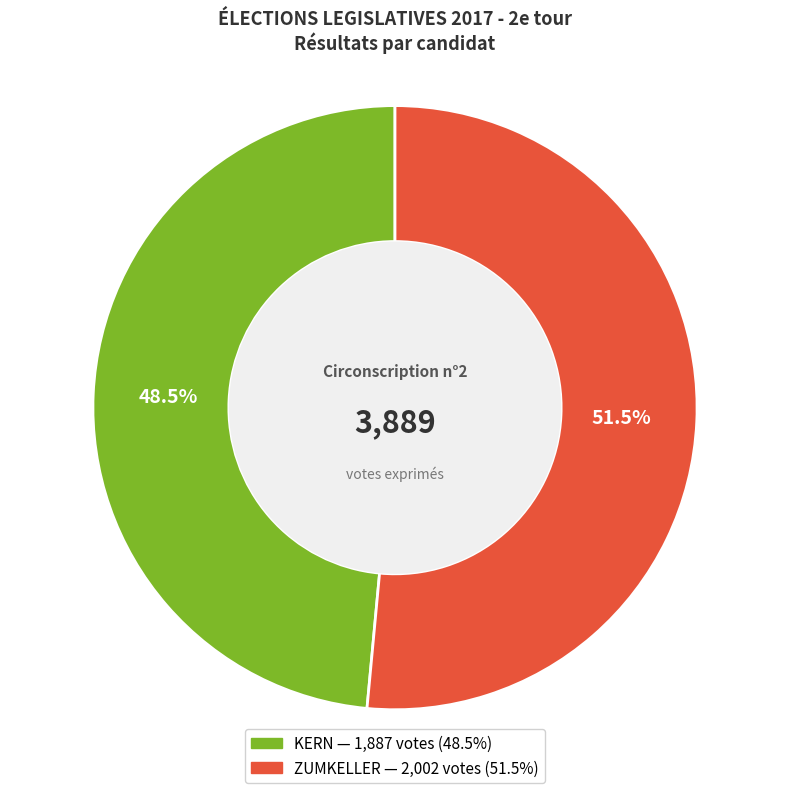

Does any single category account for the majority?

Yes